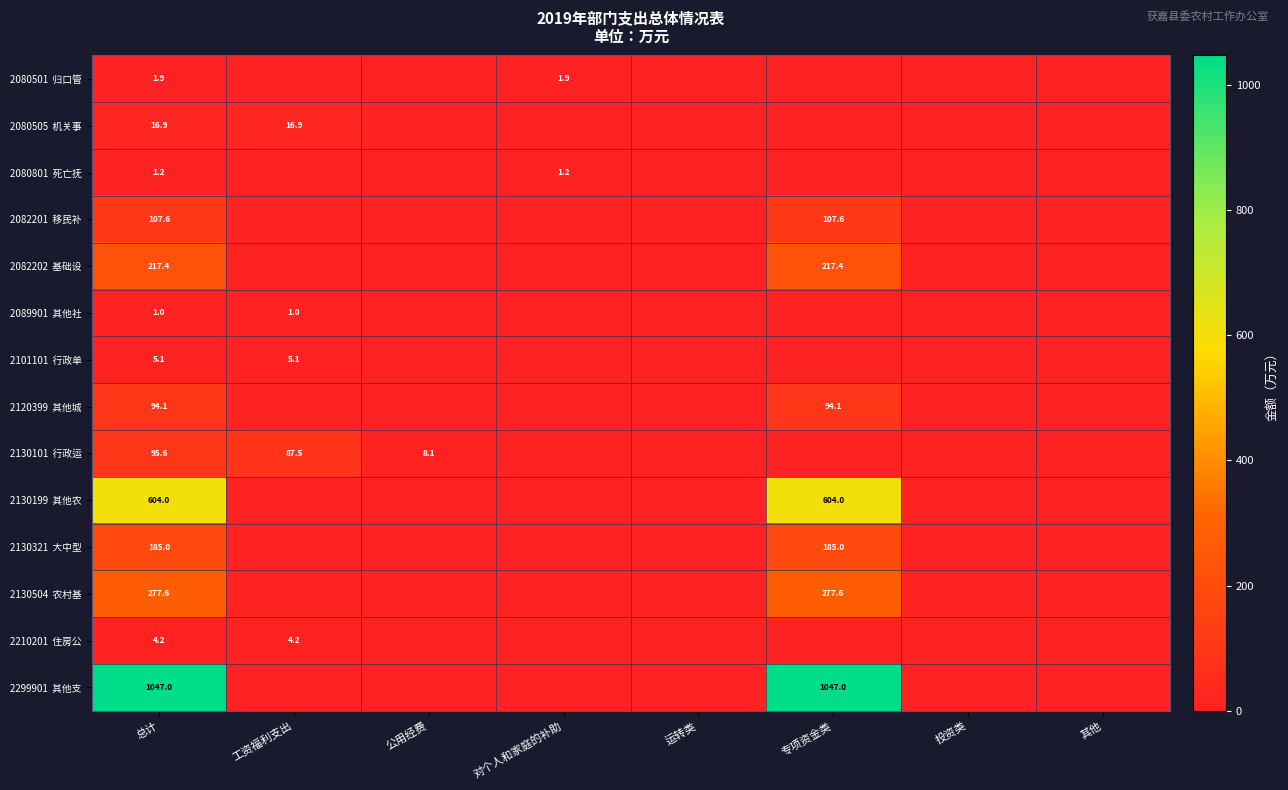

What is the greatest value displayed?

1047.0